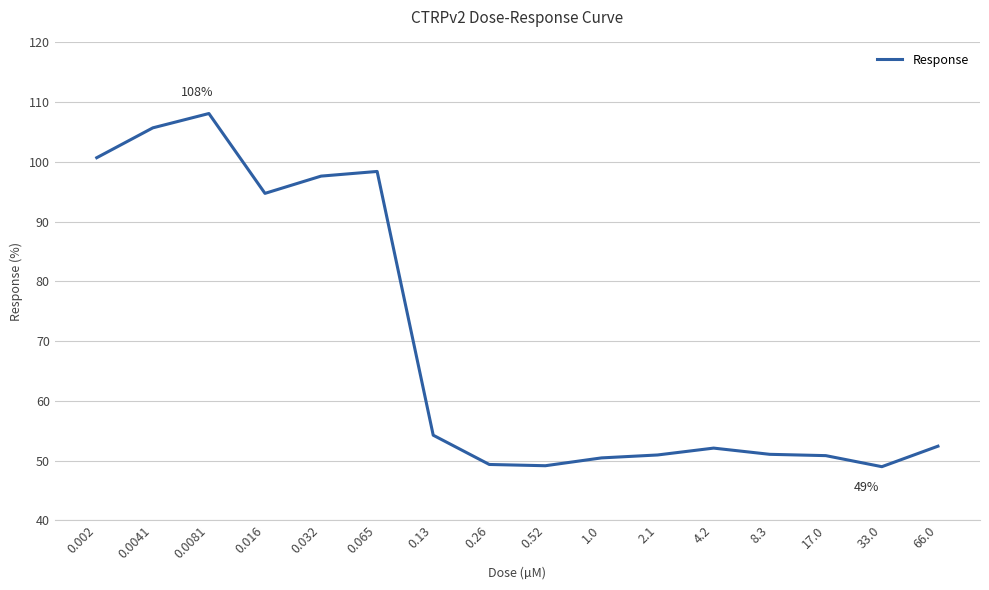

What position from the left is 0.52?

9